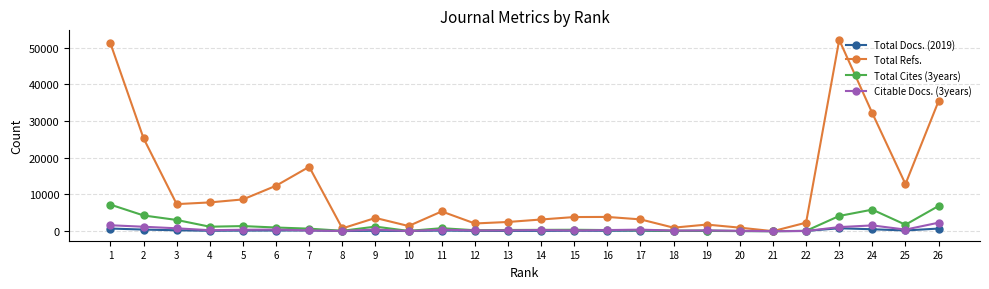

Is the value of Total Docs. (2019) at 6 greater than the value of Total Refs. at 26?

No